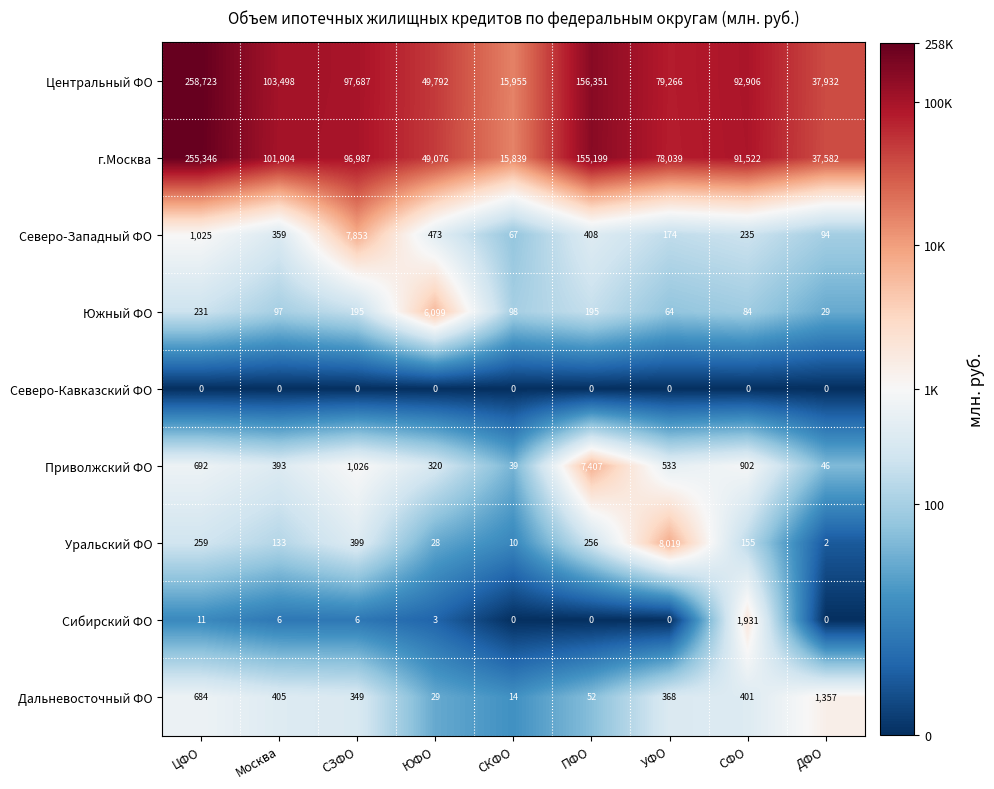

At how many categories does at least one series exceed 2?

9